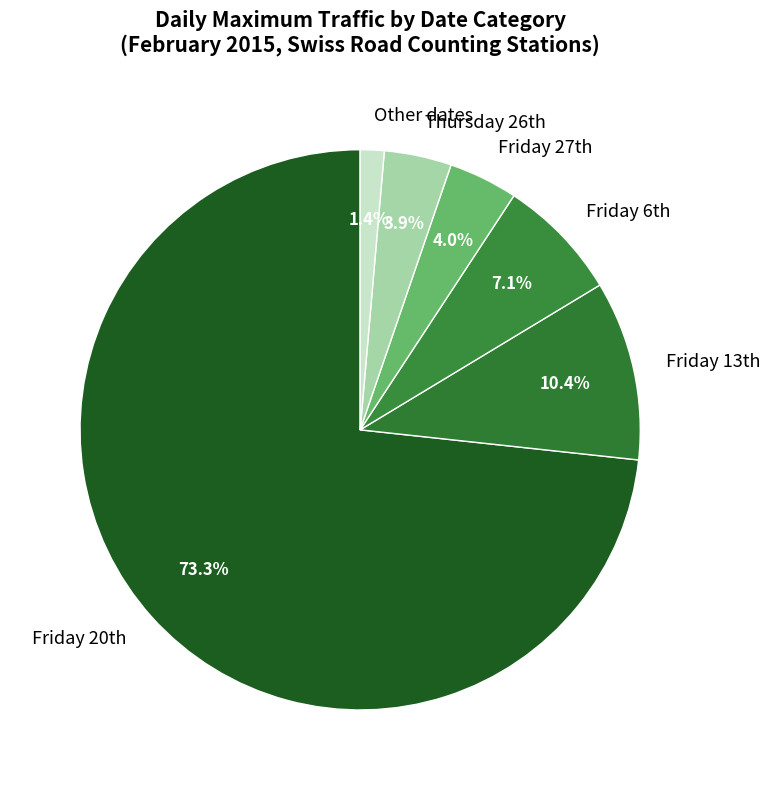

Which slice is the largest?

Friday 20th